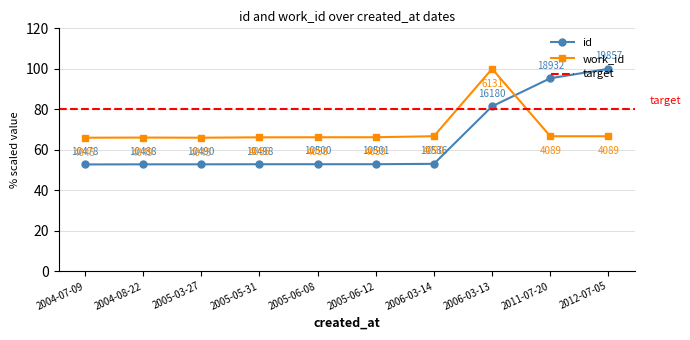

True or false: id and work_id intersect in this chart.

True